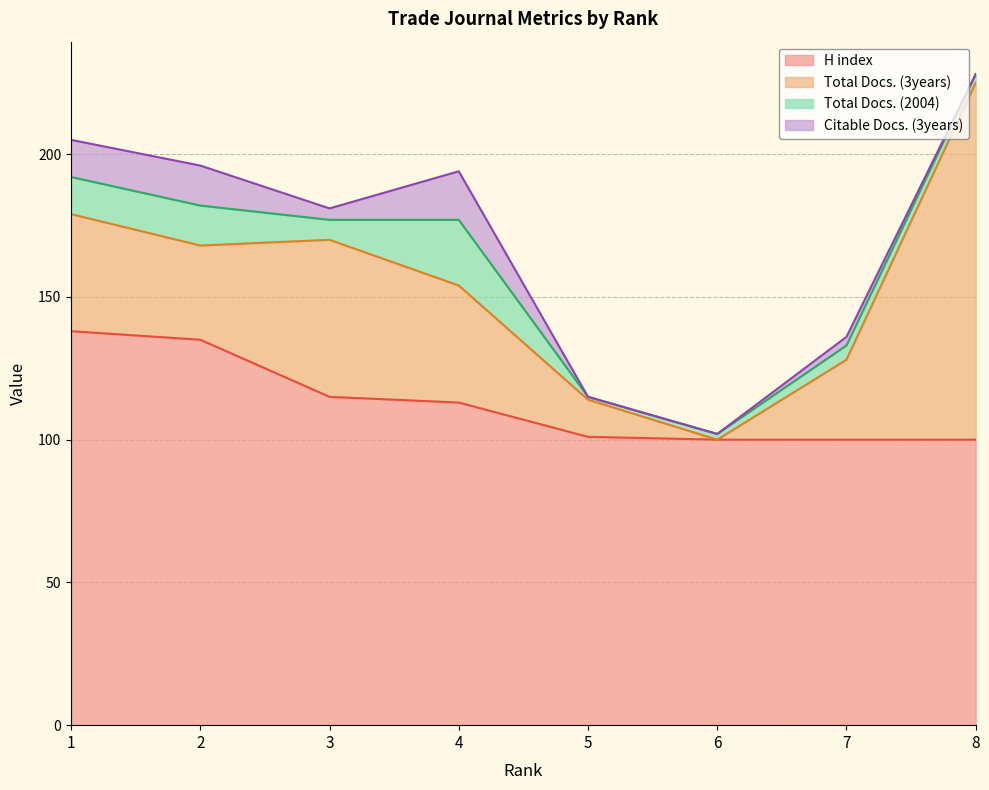

What is the average value of the Citable Docs. (3years) series?

6